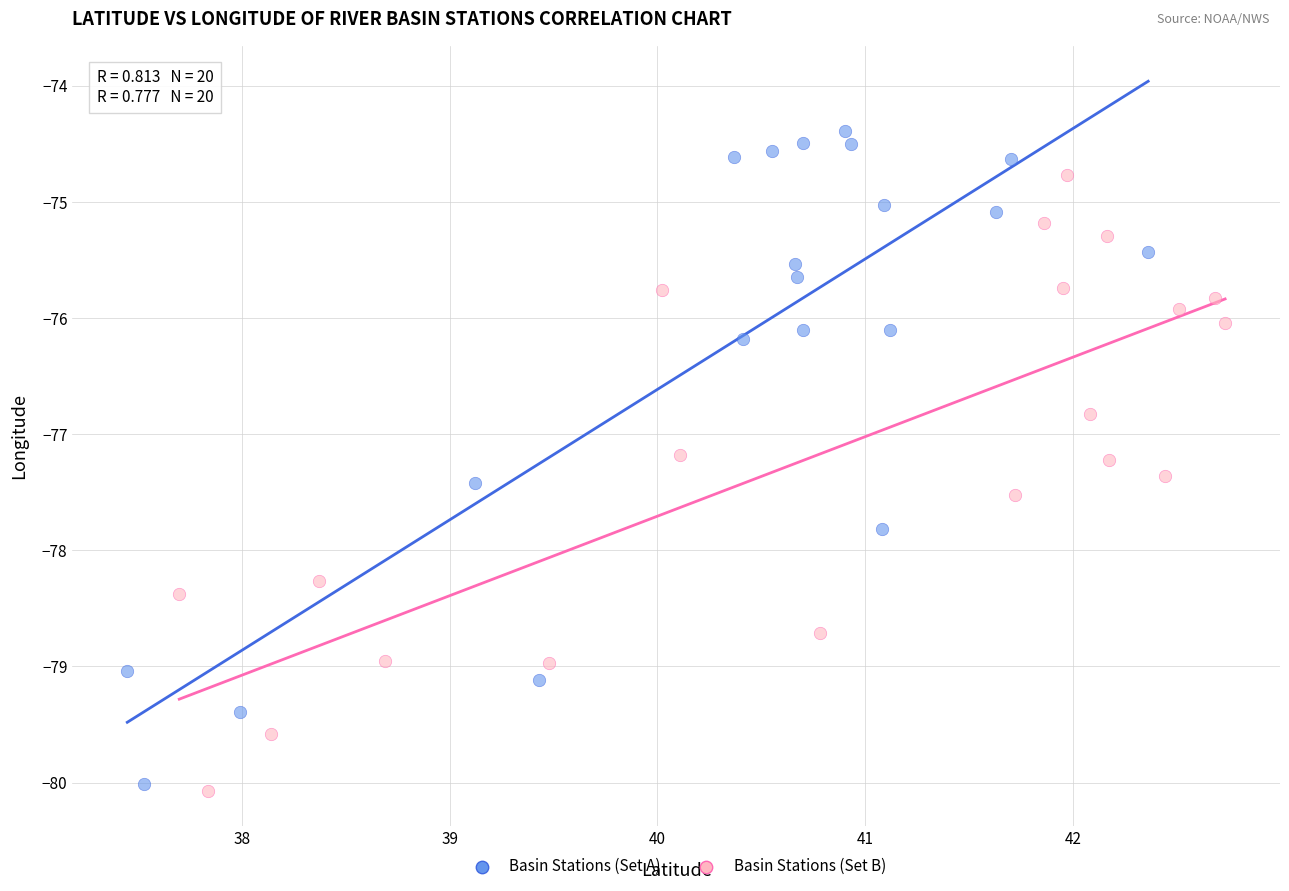

Which series reaches the maximum Y coordinate?

Basin Stations (Set A)